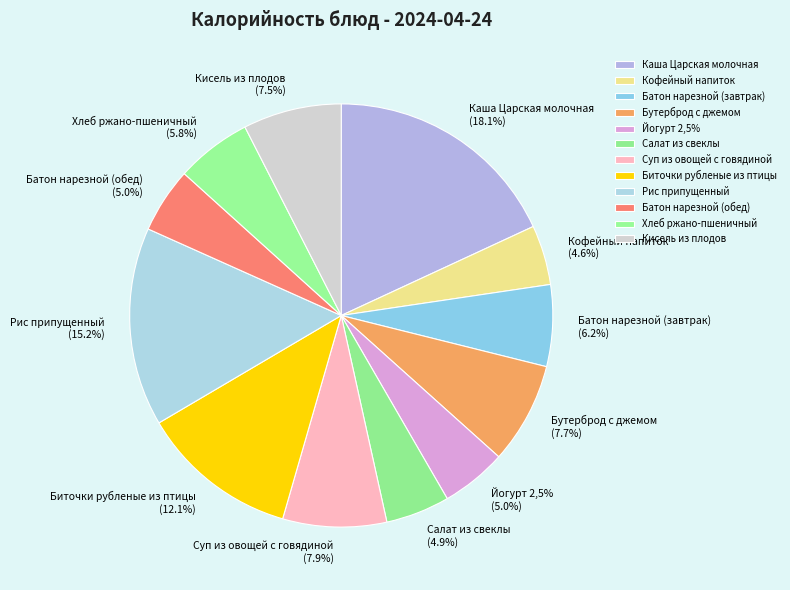

Is Батон нарезной (обед) the majority of the pie?

No